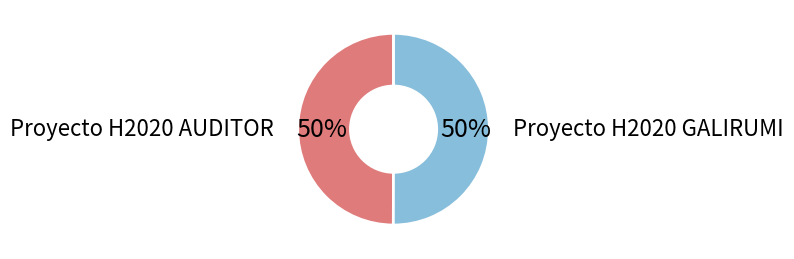

Do Proyecto H2020 GALIRUMI and Proyecto H2020 AUDITOR together represent more than half of the pie?

Yes